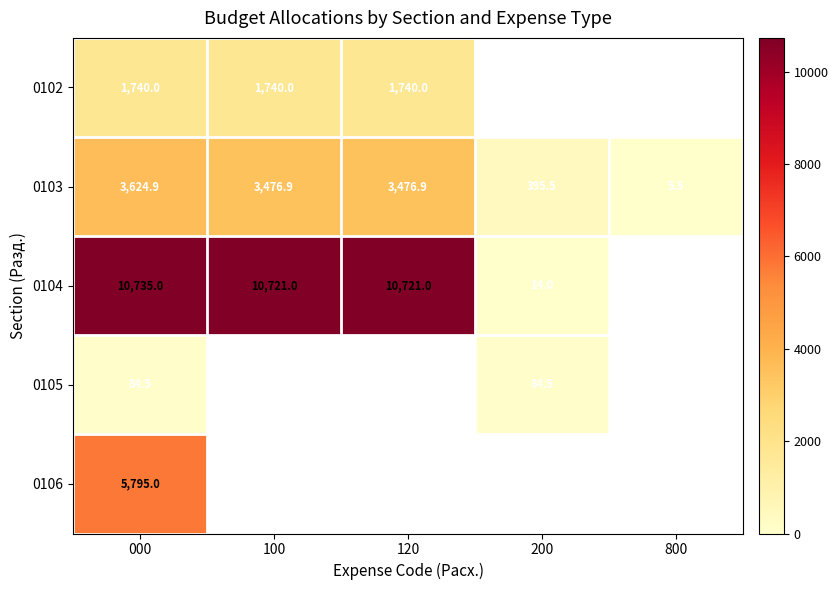

True or false: 0105 has a value of 48.9 at 200.

False